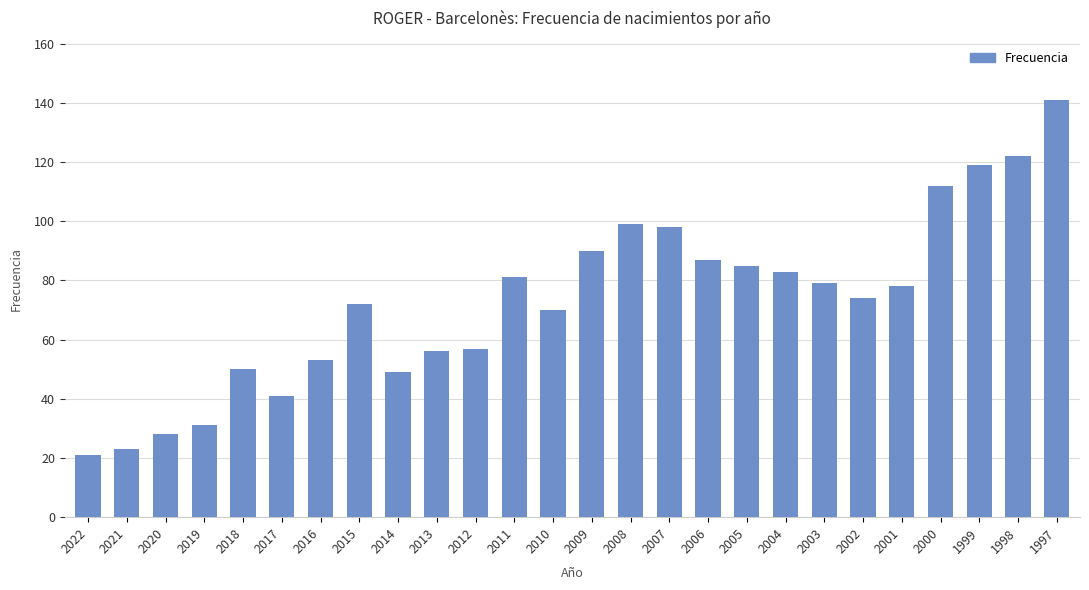

What is the change in value from 2005 to 2000?

+27